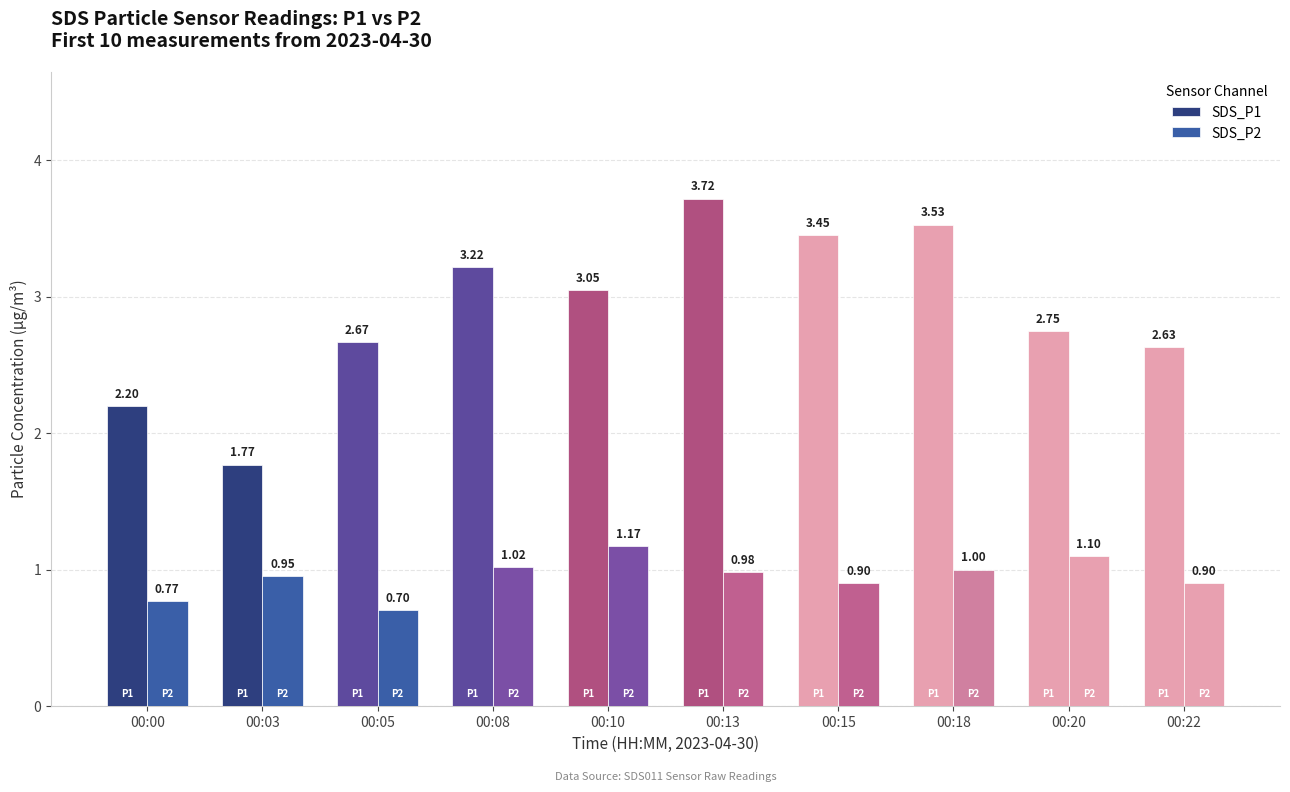

How many bars are there in total?

20